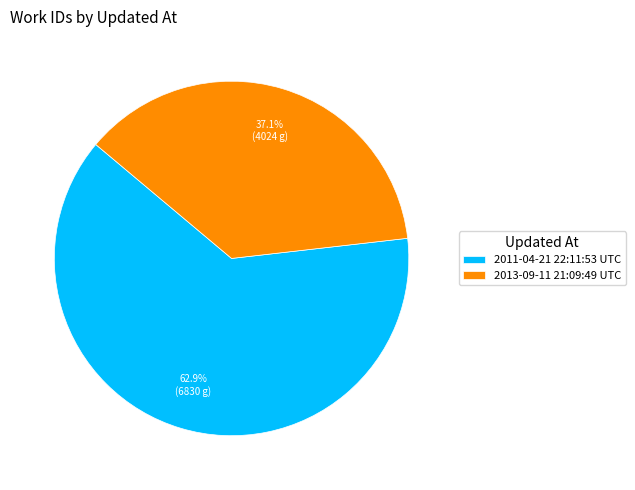

True or false: 2013-09-11 21:09:49 UTC accounts for 37% of the total.

True